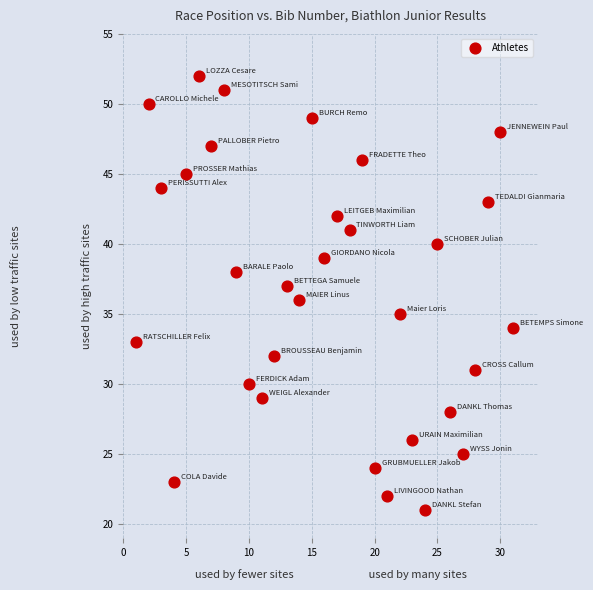

What is the range of X values (max minus min)?

30